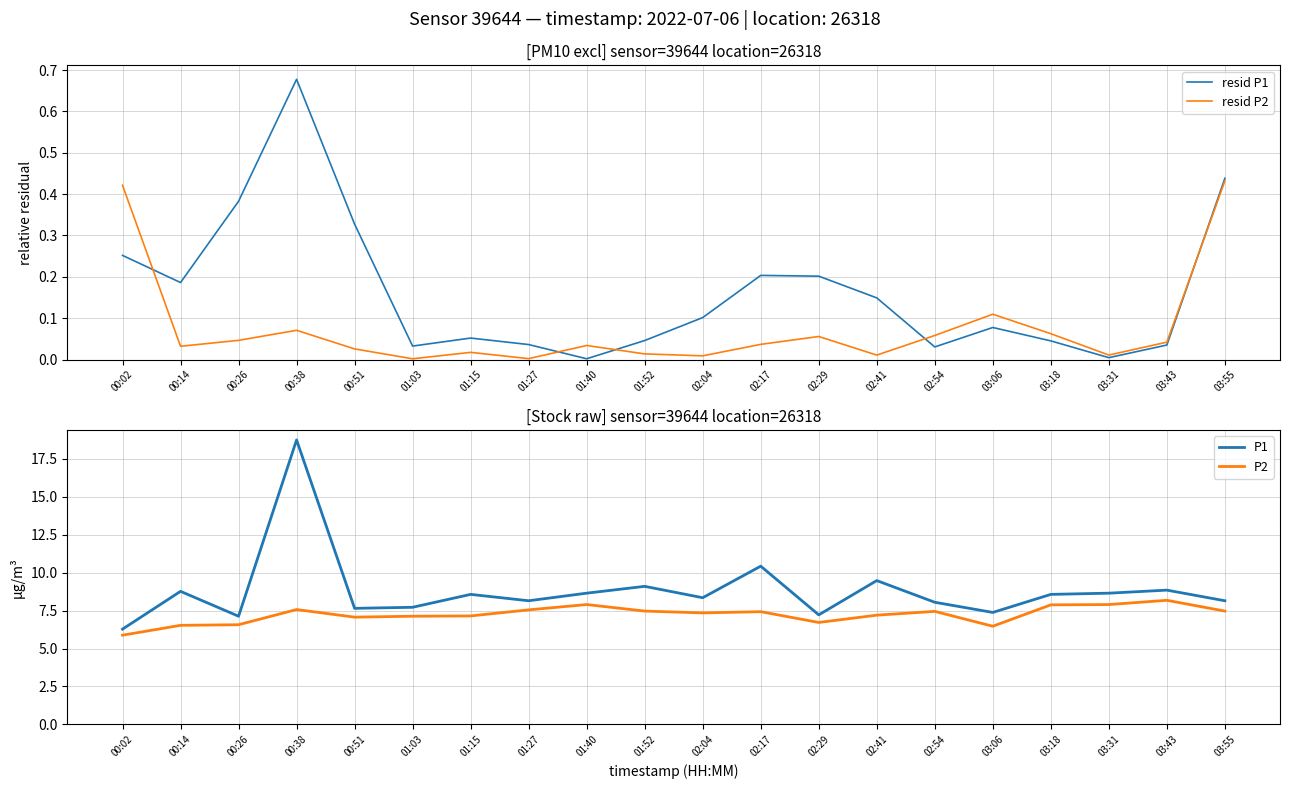

Between 01:15 and 03:18, which series saw the biggest shift?

P2